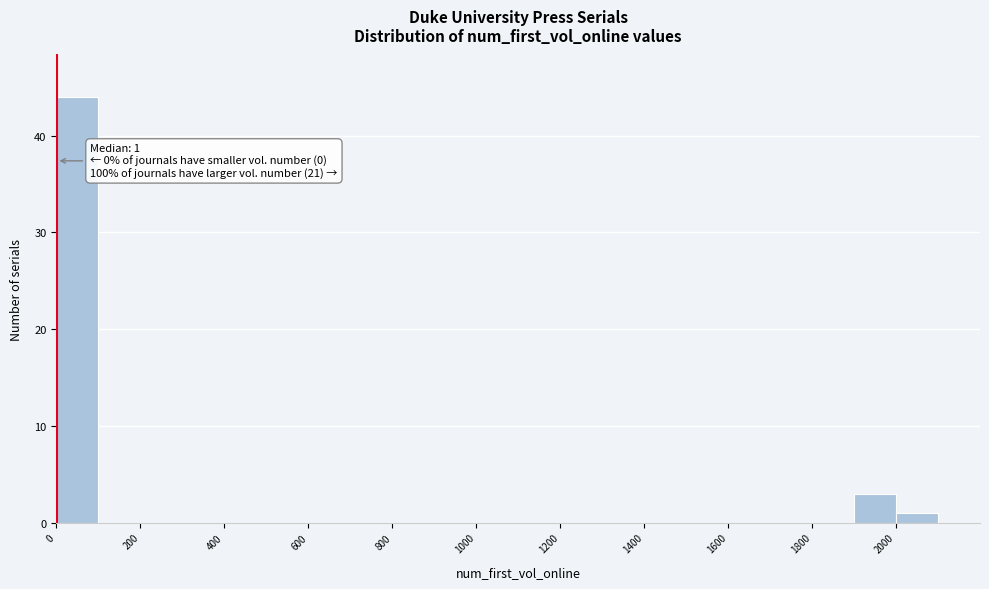

Over which range of the x-axis is the bar tallest?

0 to 100